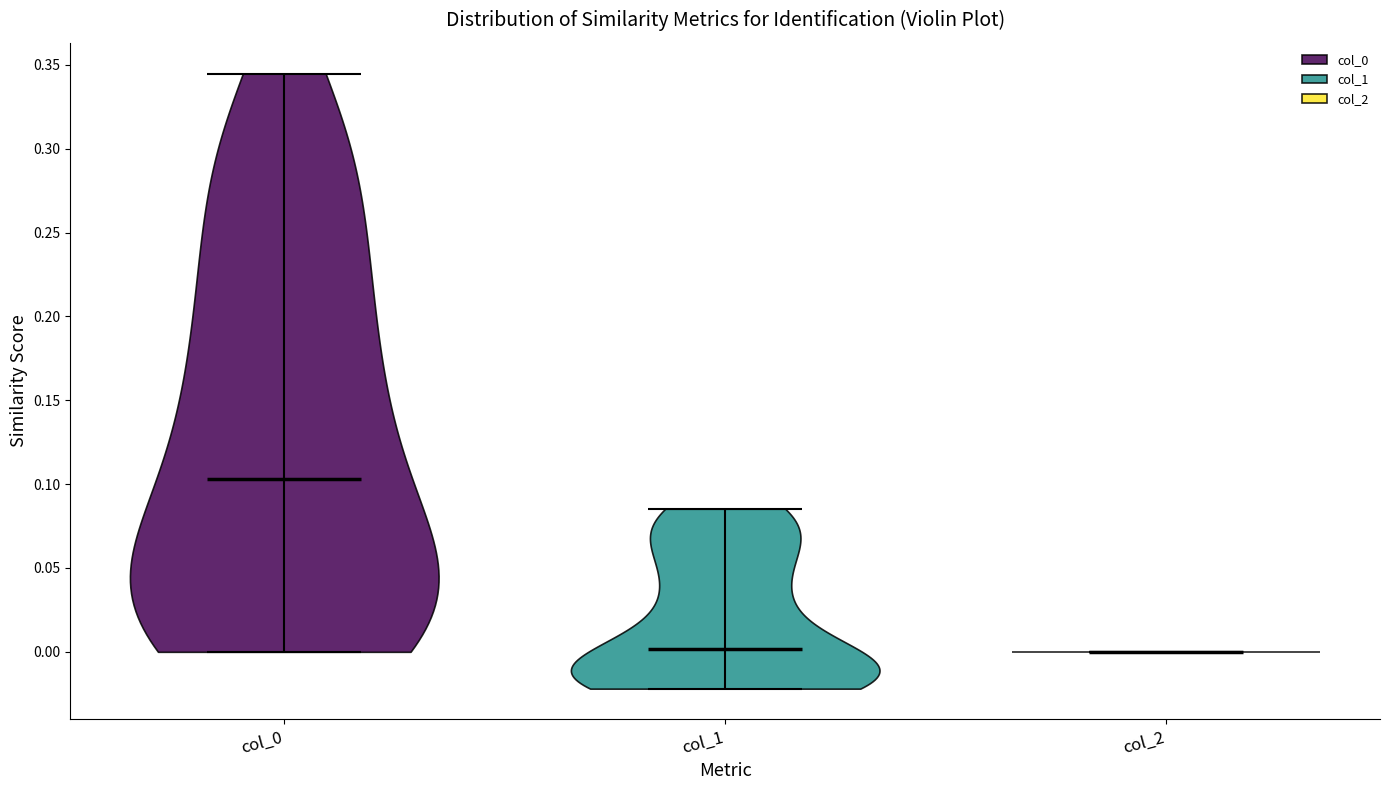

Which violin has the highest median line?

col_0